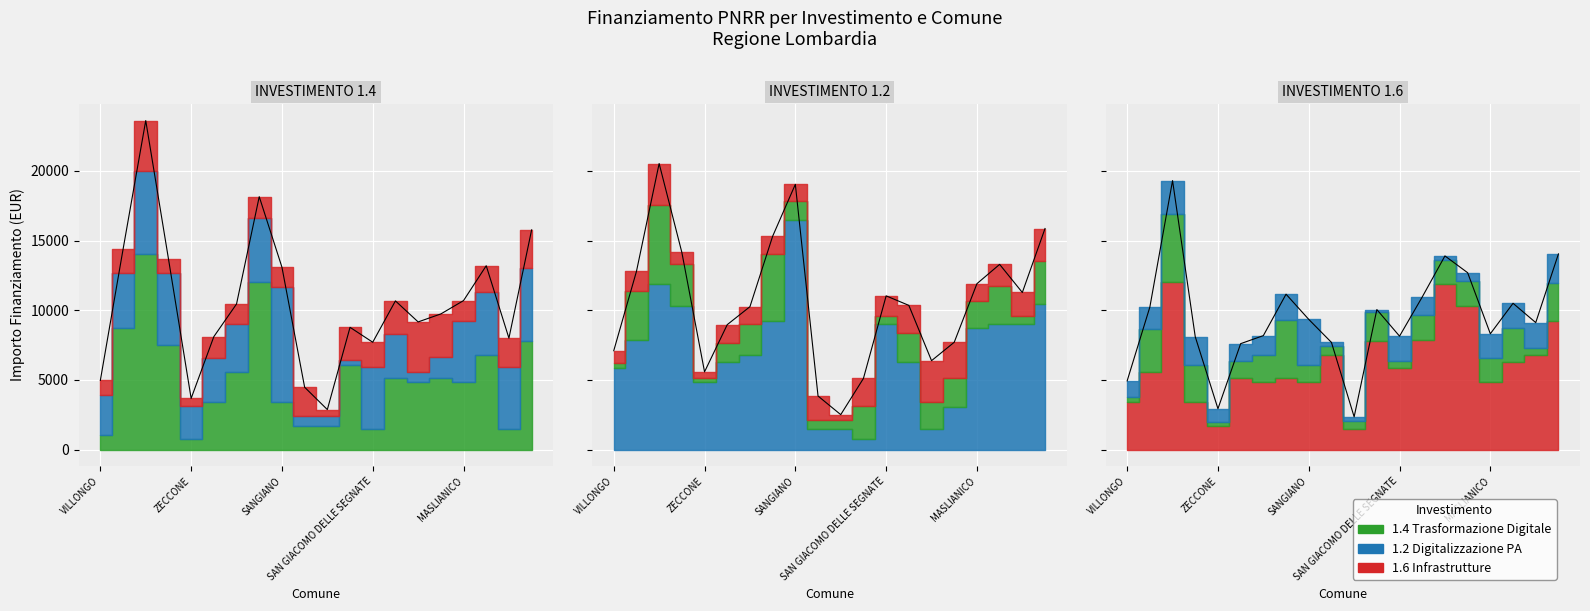

What is the minimum value shown in the chart?

729